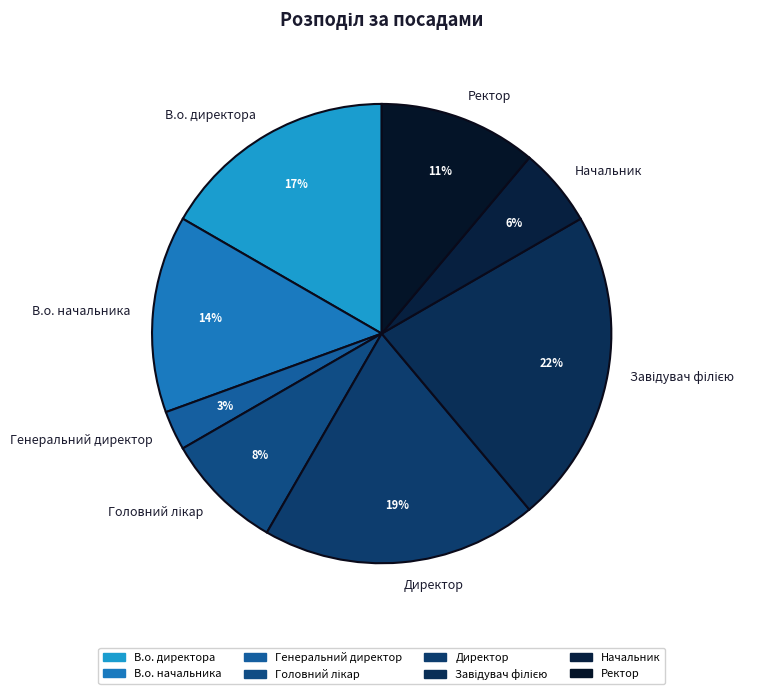

To the nearest percent, what is the difference between the largest and smallest slice percentages?

19%